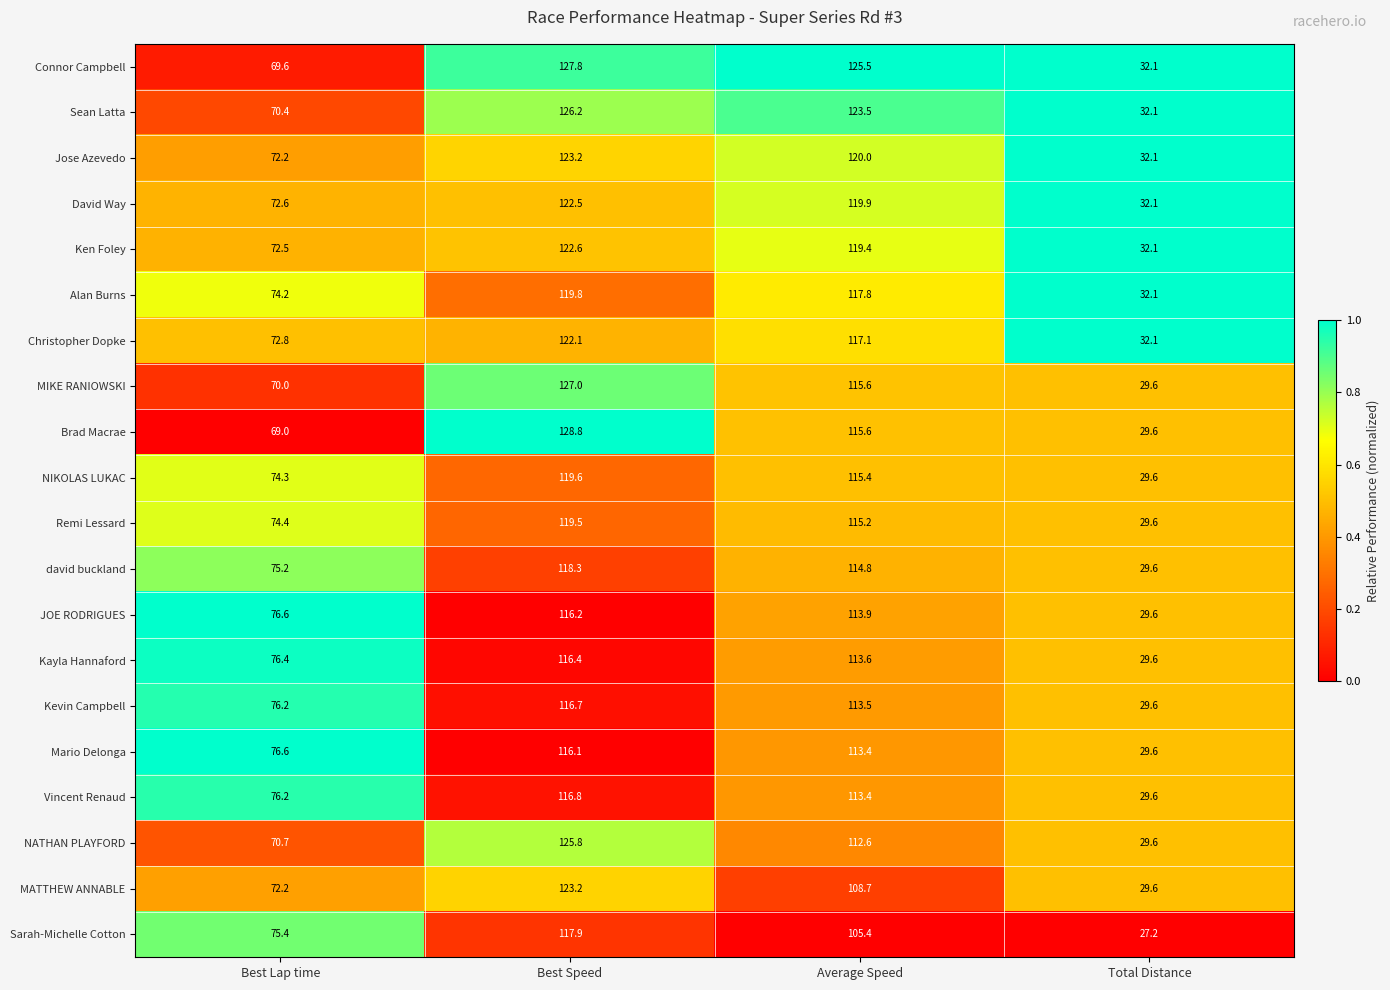

Which category has the lowest value in the Jose Azevedo series?

Total Distance